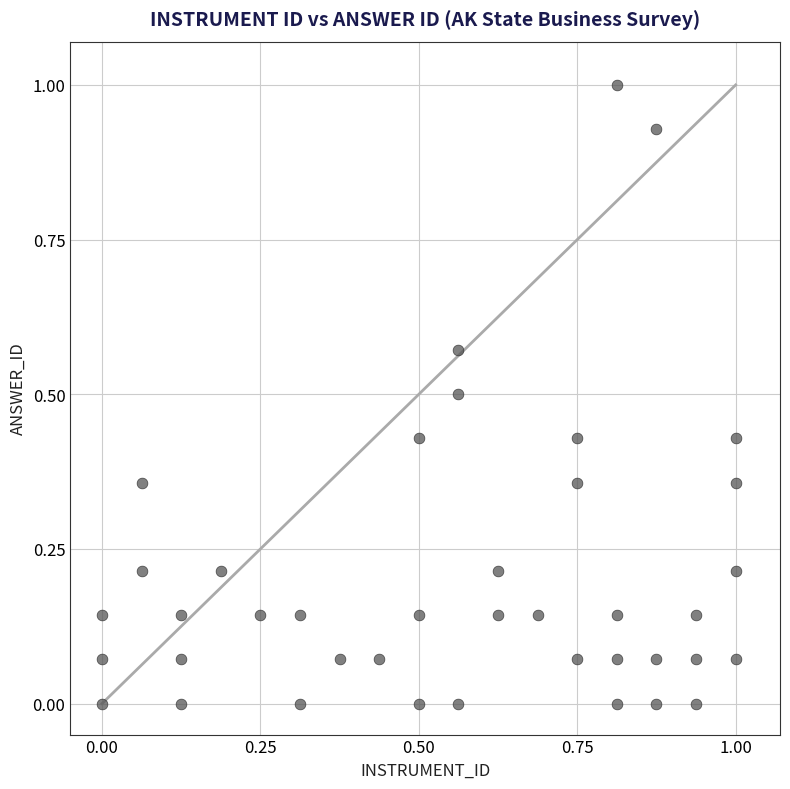

What is the range of Y values (max minus min)?

1.0